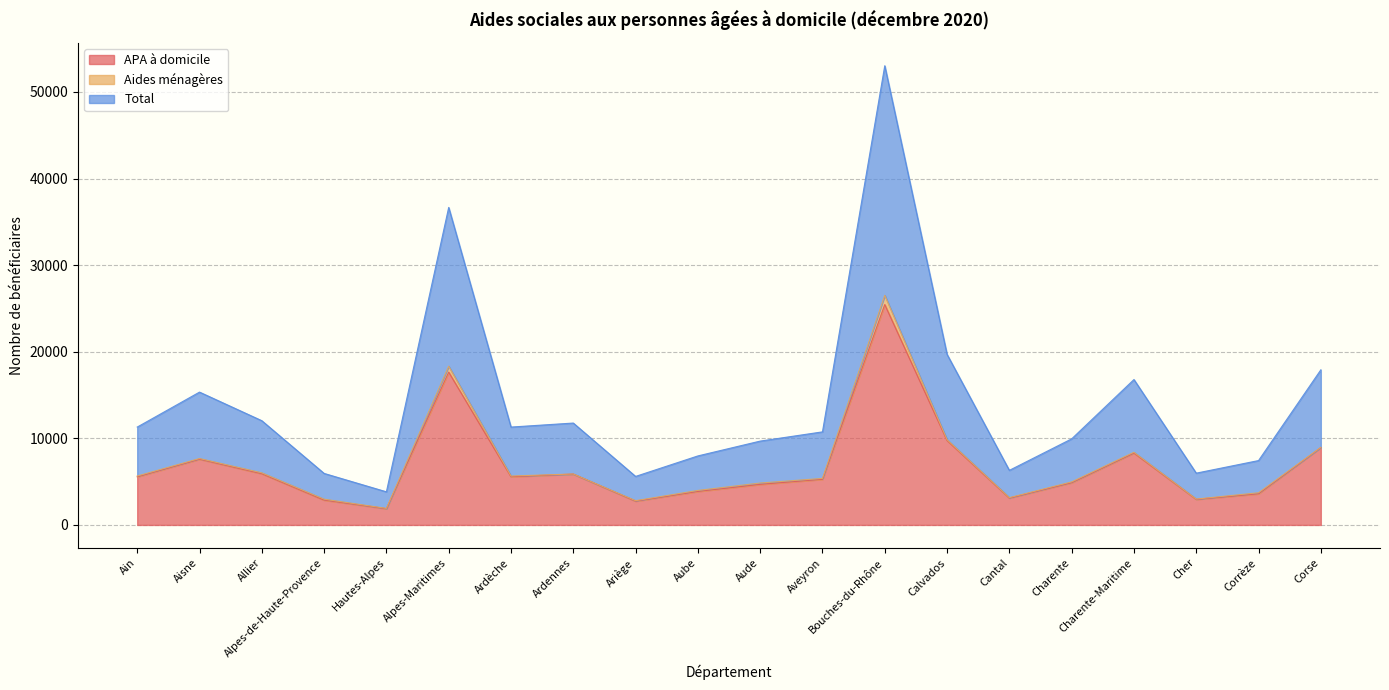

Is it true that APA à domicile equals 36480 at Bouches-du-Rhône?

False